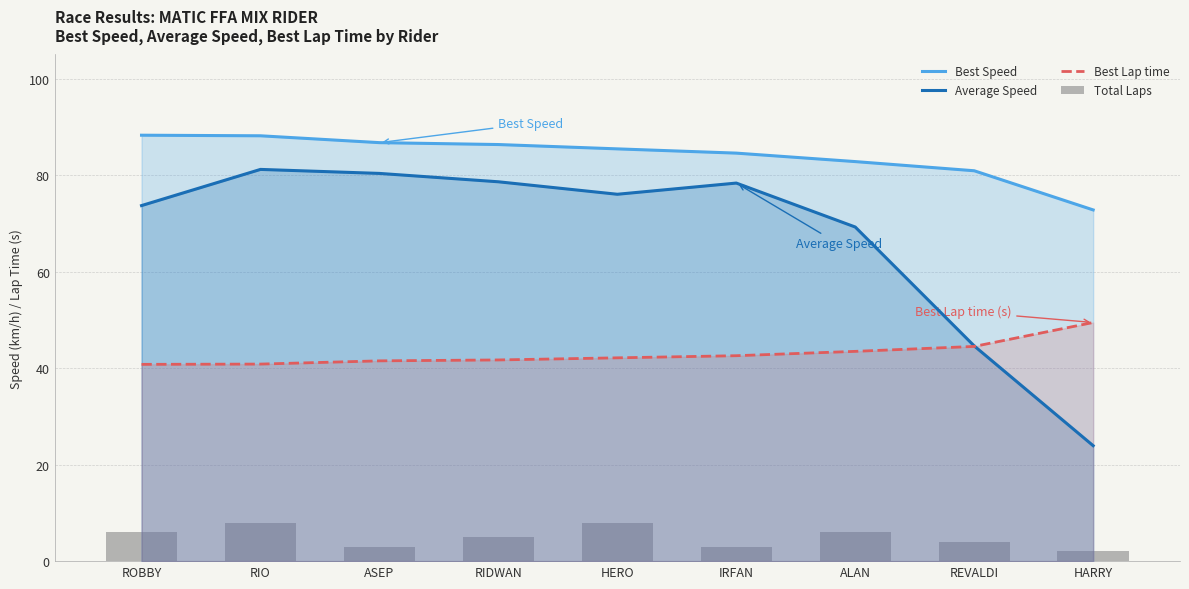

What position from the right is RIO?

8